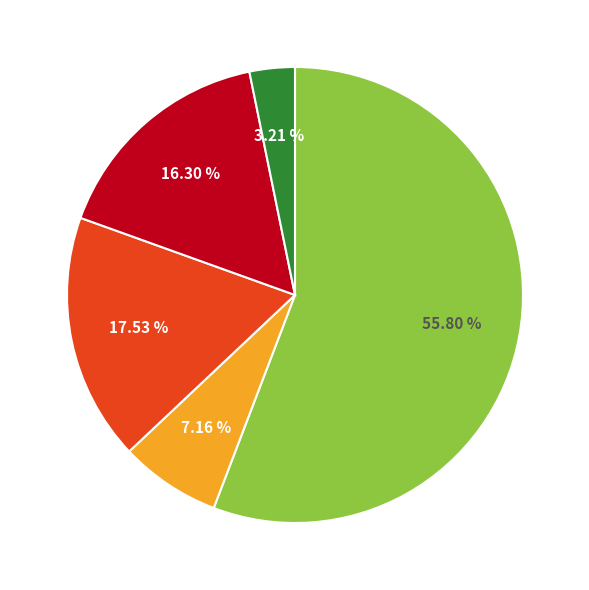

How many segments does this pie chart have?

5